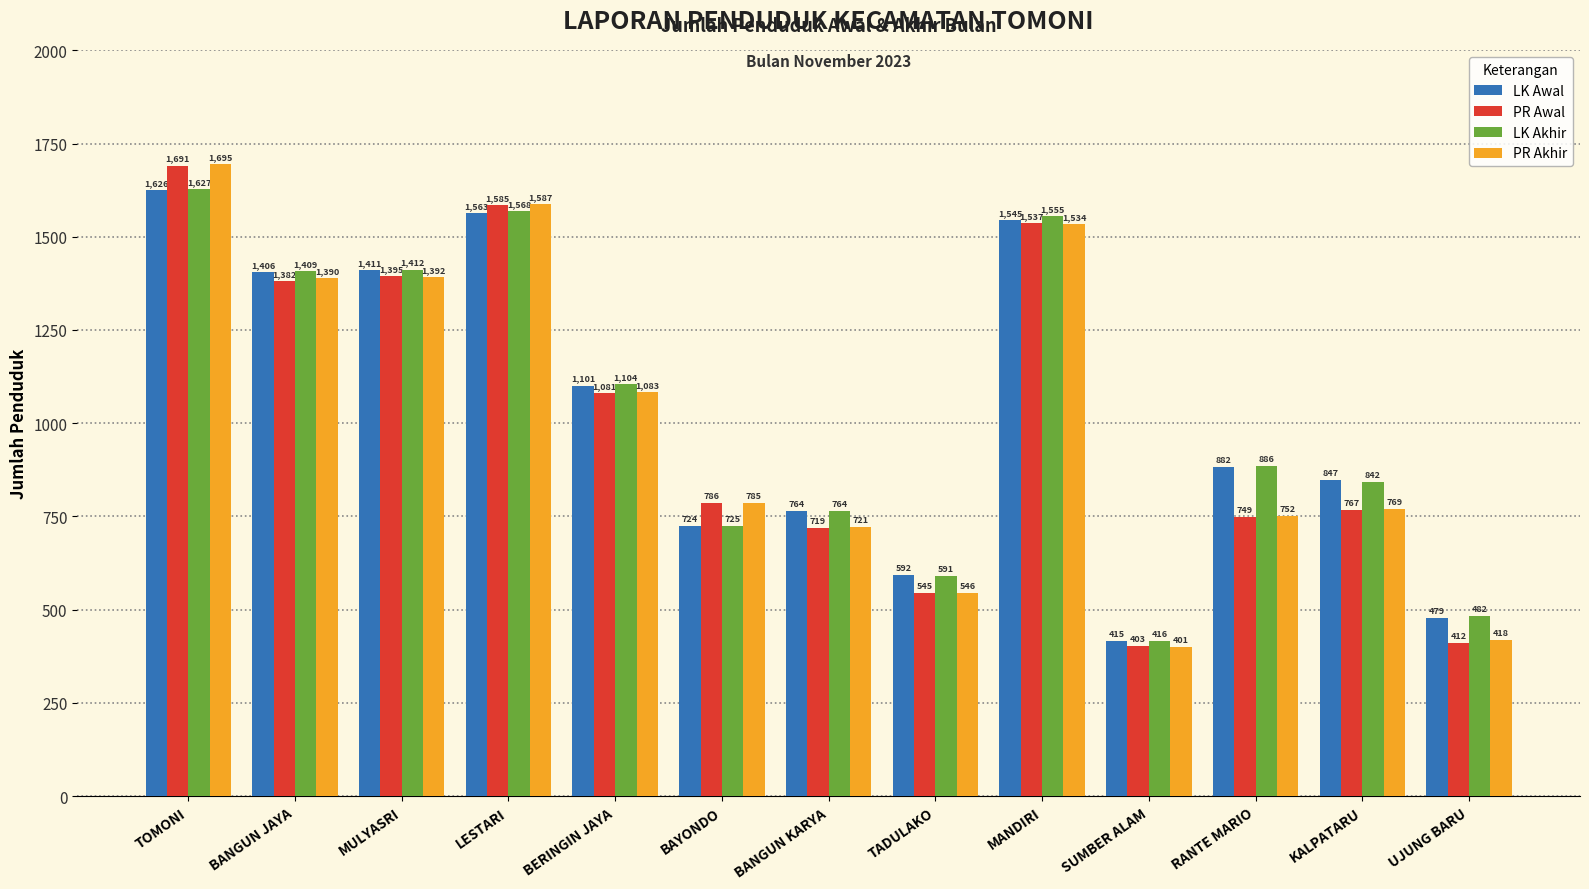

Is it true that LK Awal equals 1563 at LESTARI?

True